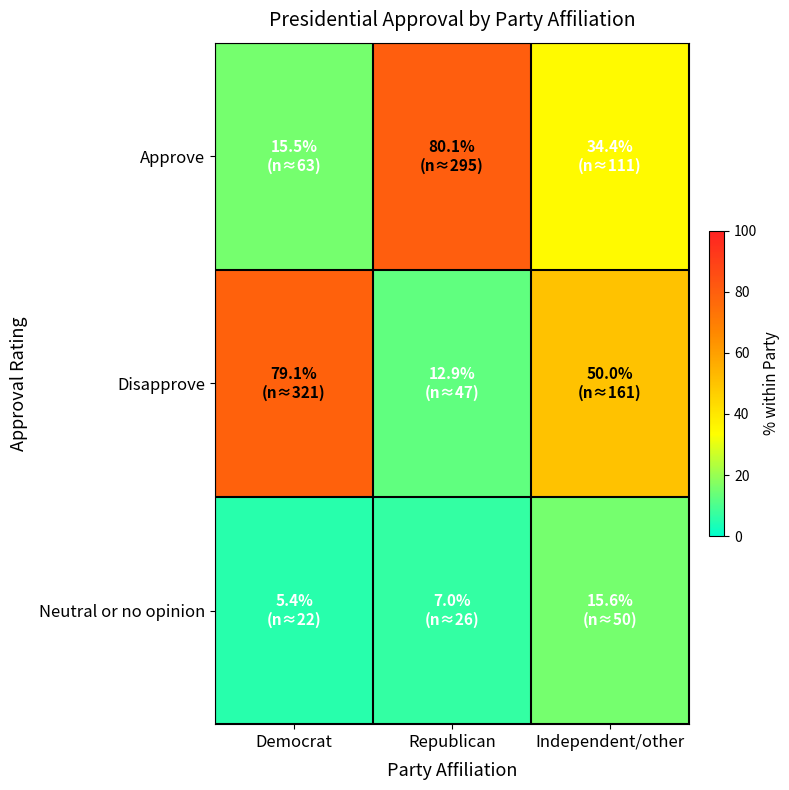

Reading left to right, what are all the values shown in this chart?

Approve: Democrat=15.5	Republican=80.1	Independent/other=34.4
Disapprove: Democrat=79.1	Republican=12.9	Independent/other=50.0
Neutral or no opinion: Democrat=5.4	Republican=7.0	Independent/other=15.6